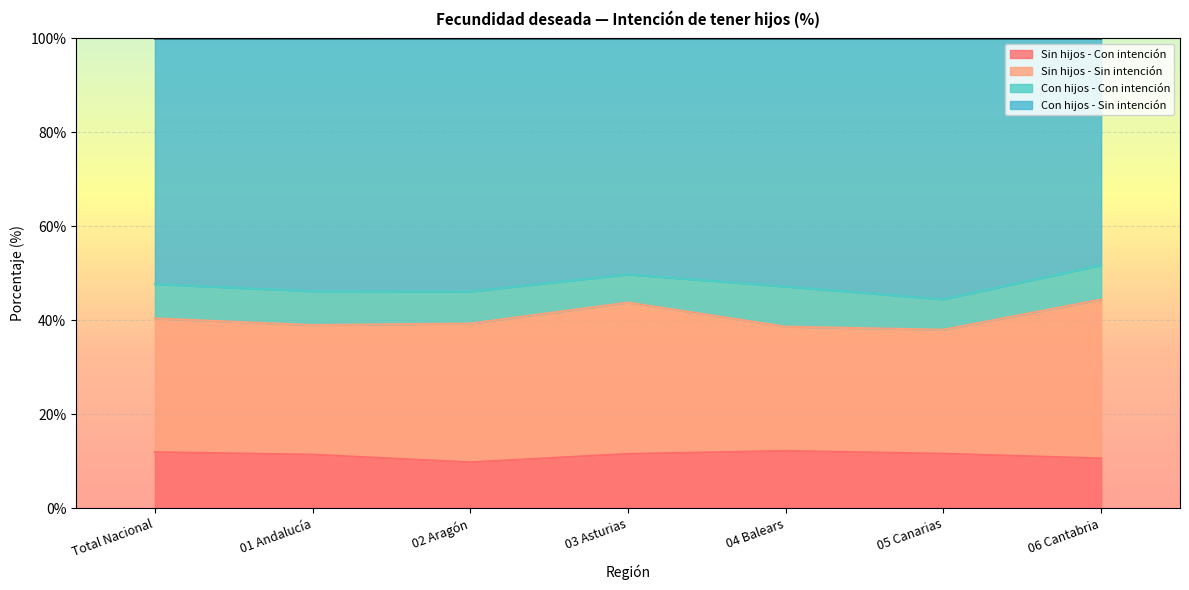

Which has a higher value, 03 Asturias or 04 Balears?

04 Balears